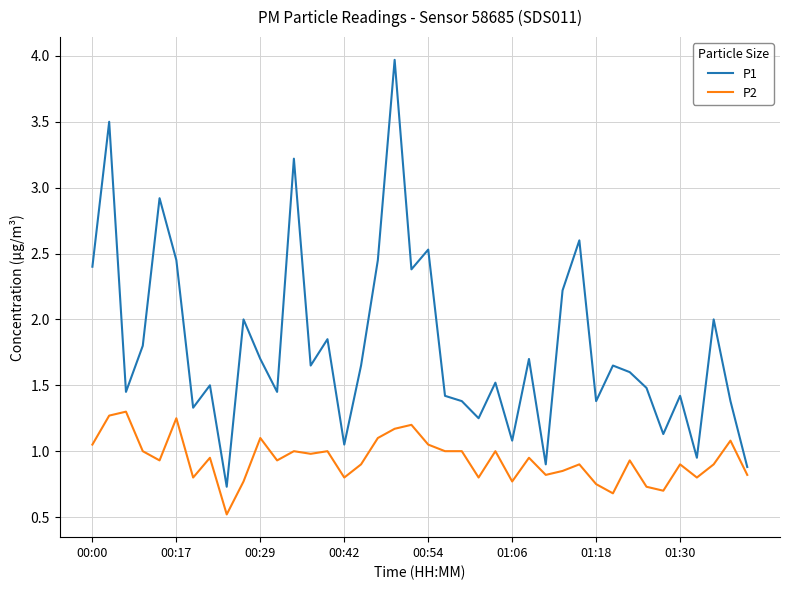

Which series has the widest spread of values?

P1